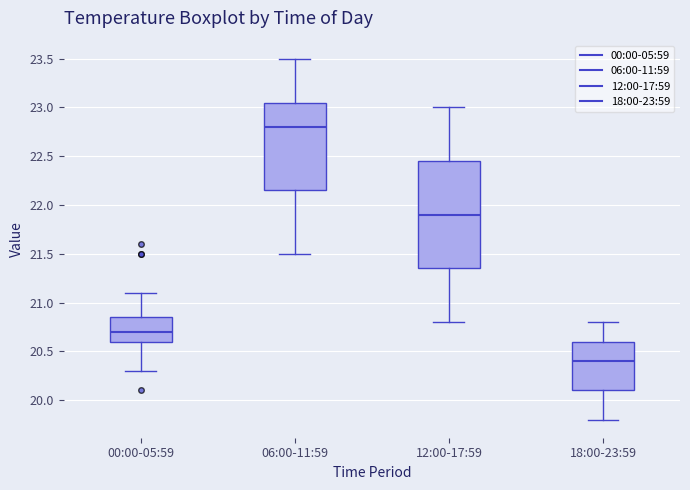

Where is the lower edge of the box for 12:00-17:59 on the y-axis? The values are not printed on the chart, so give them approximately, as read against the axis.

21.35